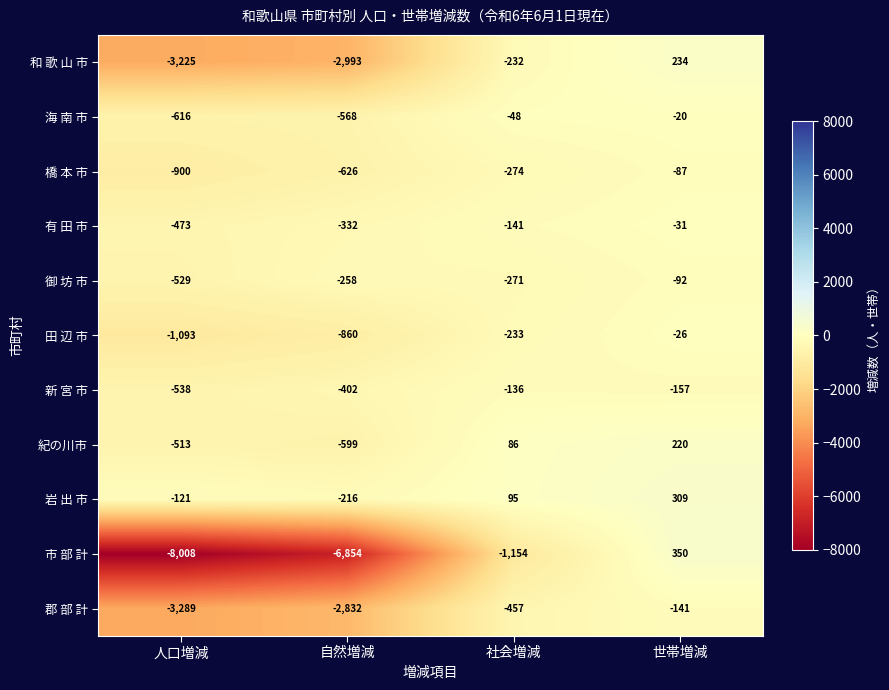

What is the difference between the maximum and minimum values in the 岩 出 市 series?

525